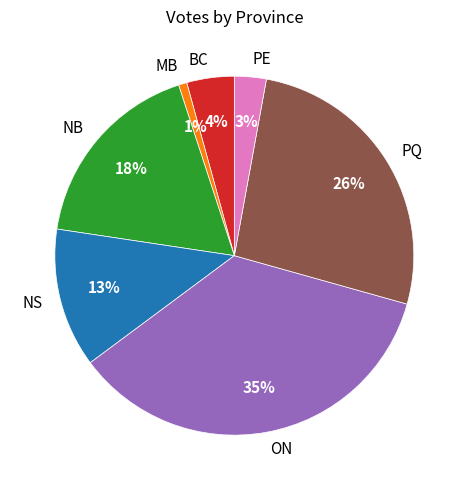

Between BC and ON, which is larger?

ON